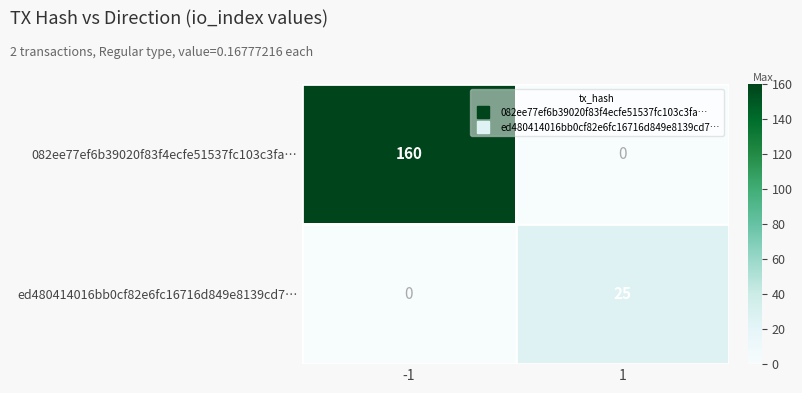

Reading right to left, extract all data points from this chart.

082ee77ef6b39020f83f4ecfe51537fc103c3fa…: 0	160
ed480414016bb0cf82e6fc16716d849e8139cd7…: 25	0